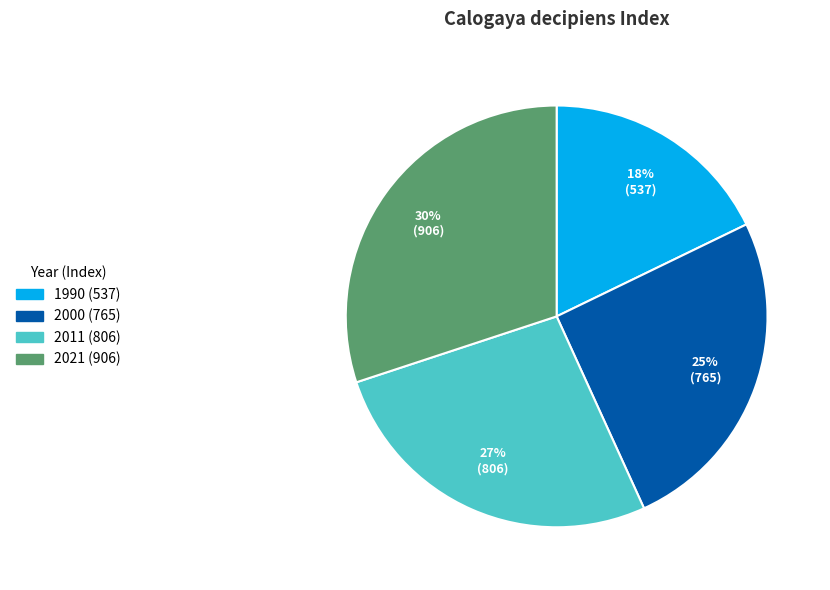

To the nearest percent, what is the combined percentage of 2011 and 2021?

57%